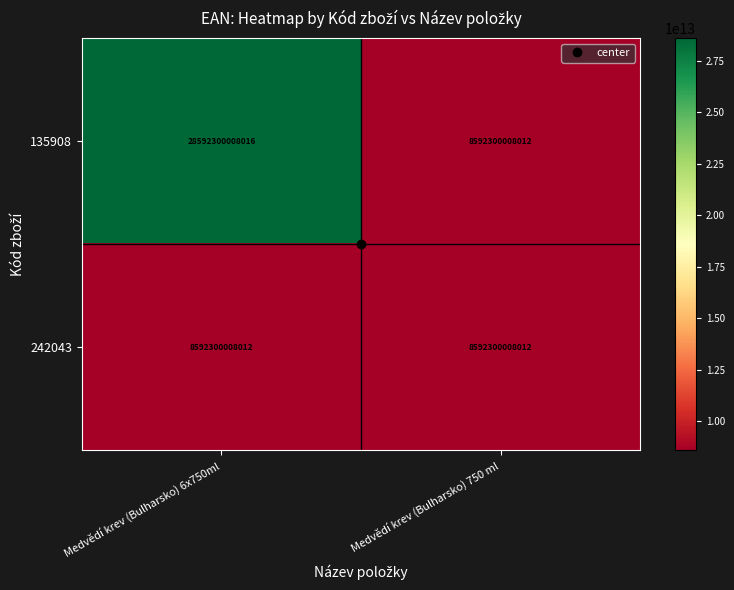

What is the difference between the 135908 values at Medvědí krev (Bulharsko) 6x750ml and Medvědí krev (Bulharsko) 750 ml?

20000000000004